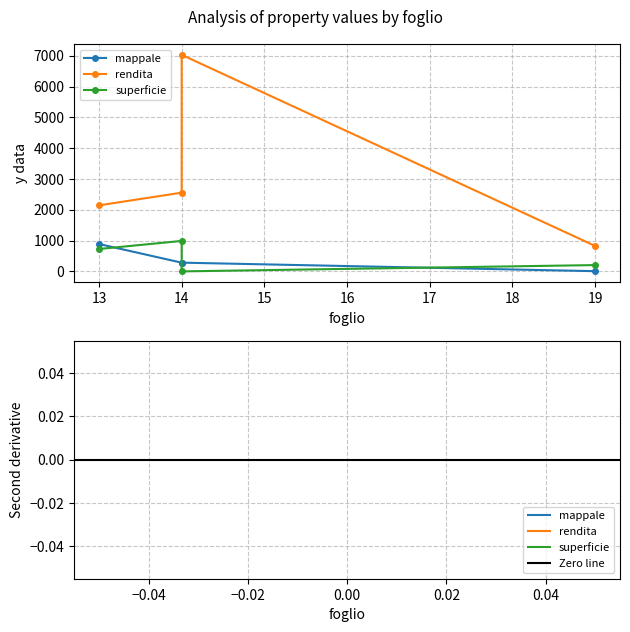

Which series has the largest range (max minus min)?

rendita